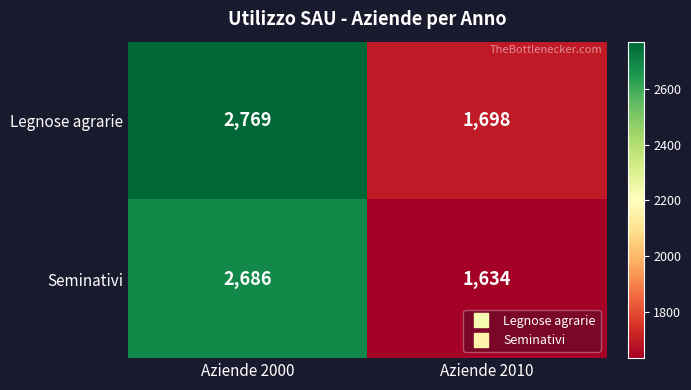

Where is Legnose agrarie nearest to the value 2233?

Aziende 2010